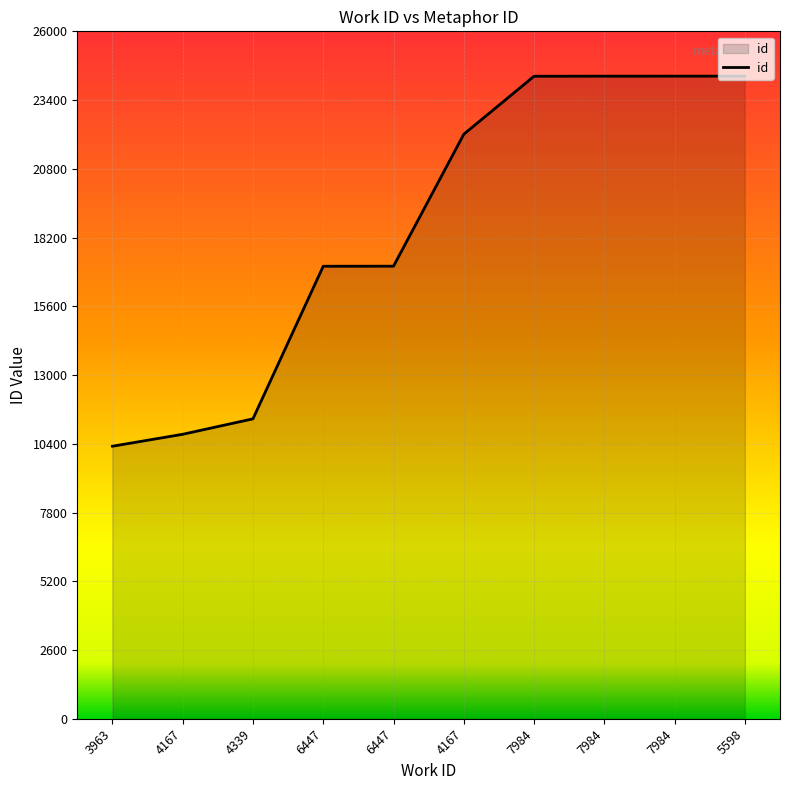

What is the difference between the maximum and minimum values?

13997